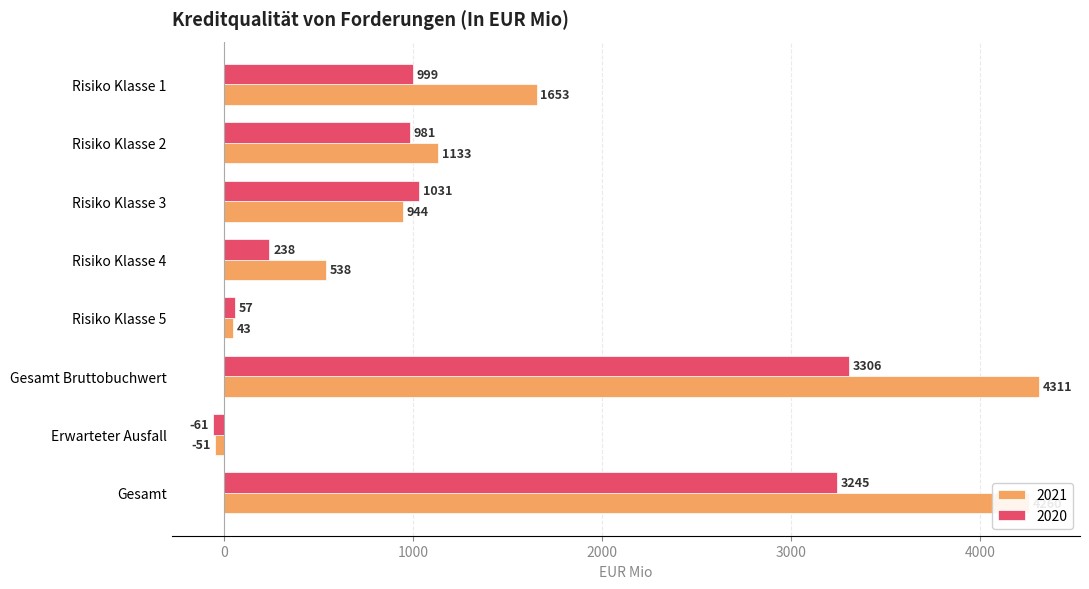

What are all the series names shown in the legend?

2021, 2020